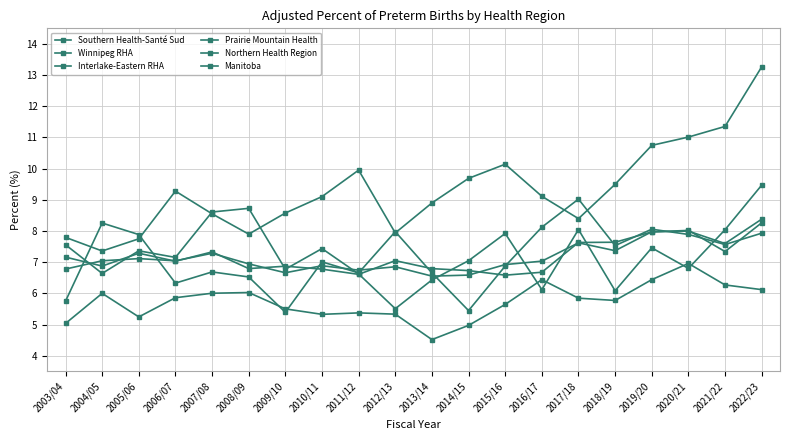

Which label corresponds to the smallest value in the chart?

2013/14